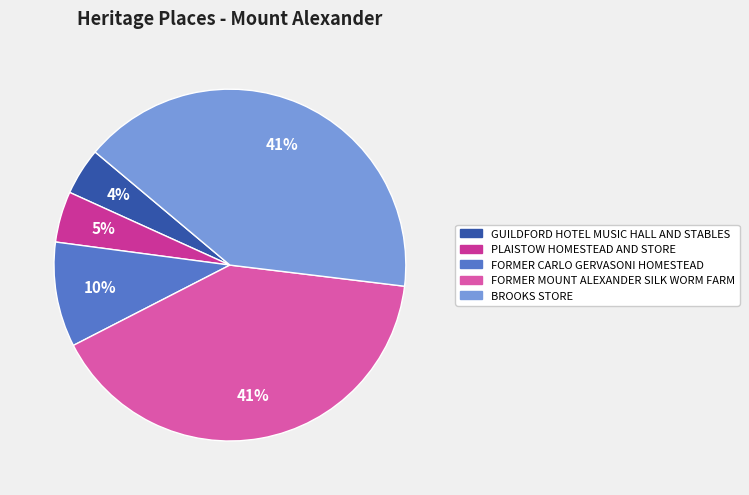

Is it true that BROOKS STORE is 41% of the pie?

True